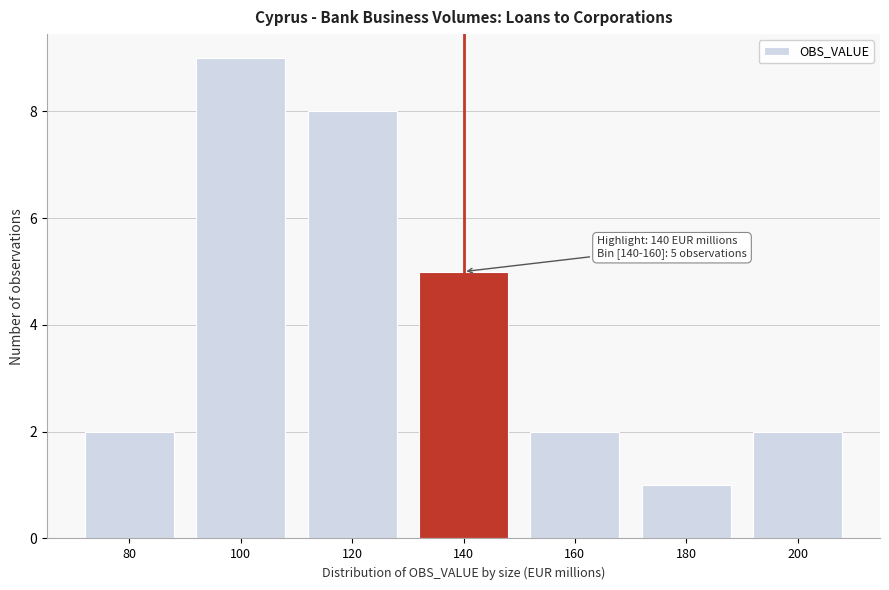

Reading right to left, transcribe all the data shown in this chart.

2	1	2	5	8	9	2